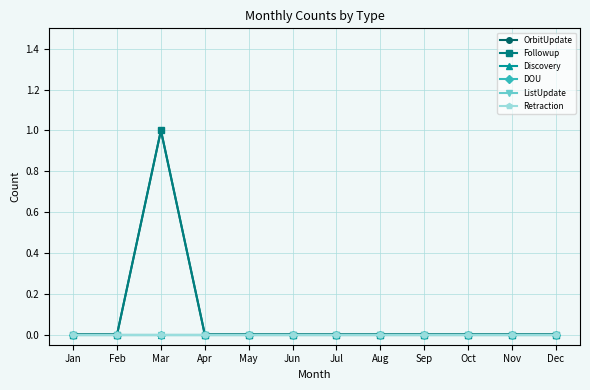

At how many categories does at least one series exceed 0?

1